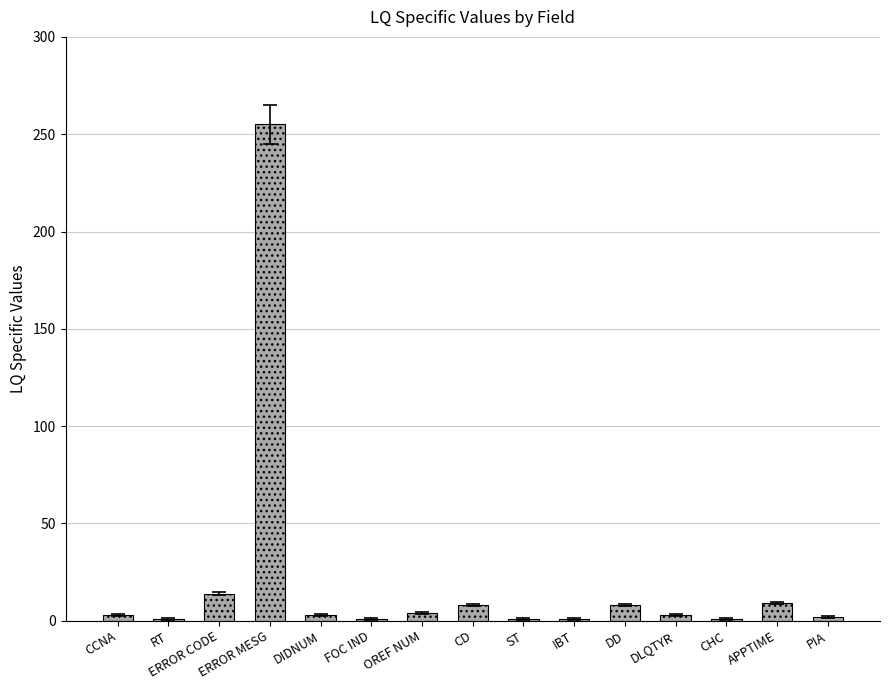

What is the label of the 5th bar from the left?

DIDNUM